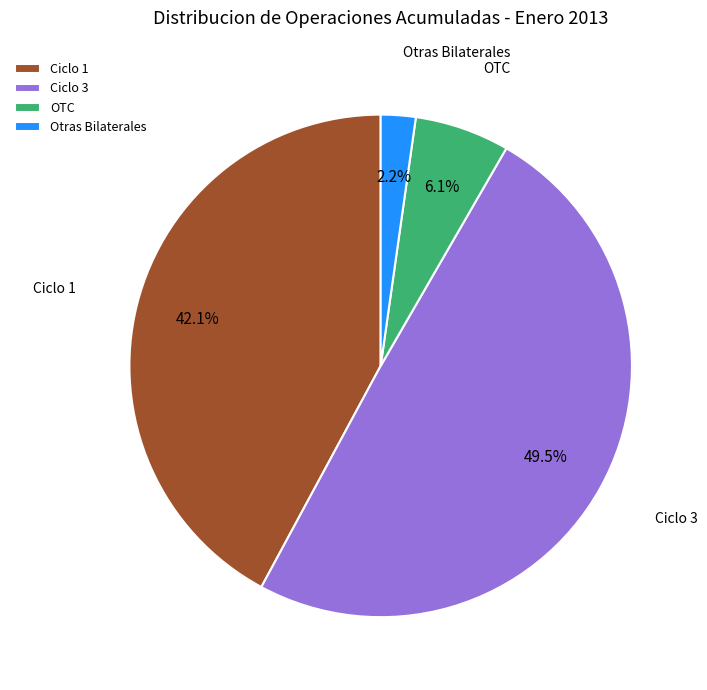

Approximately how many times larger is the value at OTC compared to Ciclo 1?

0.1